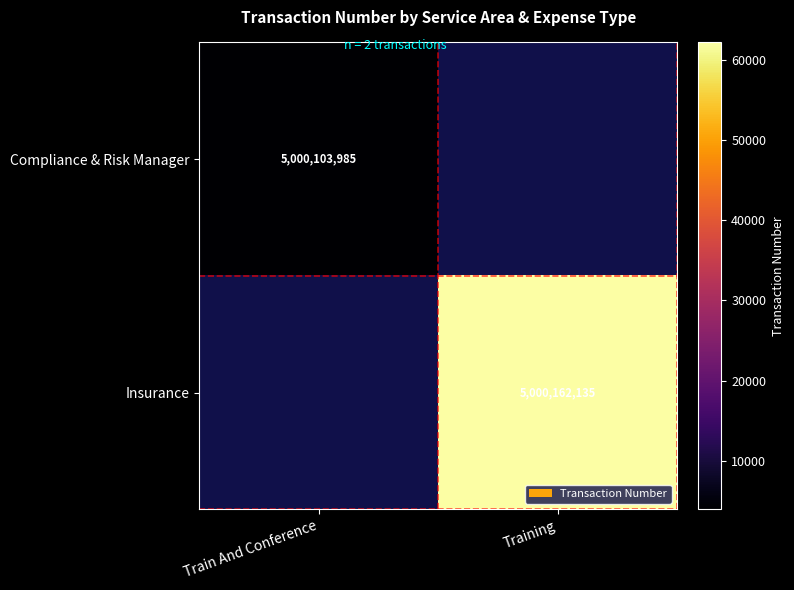

The Insurance series shows 5000162135 at Training. True or false?

True